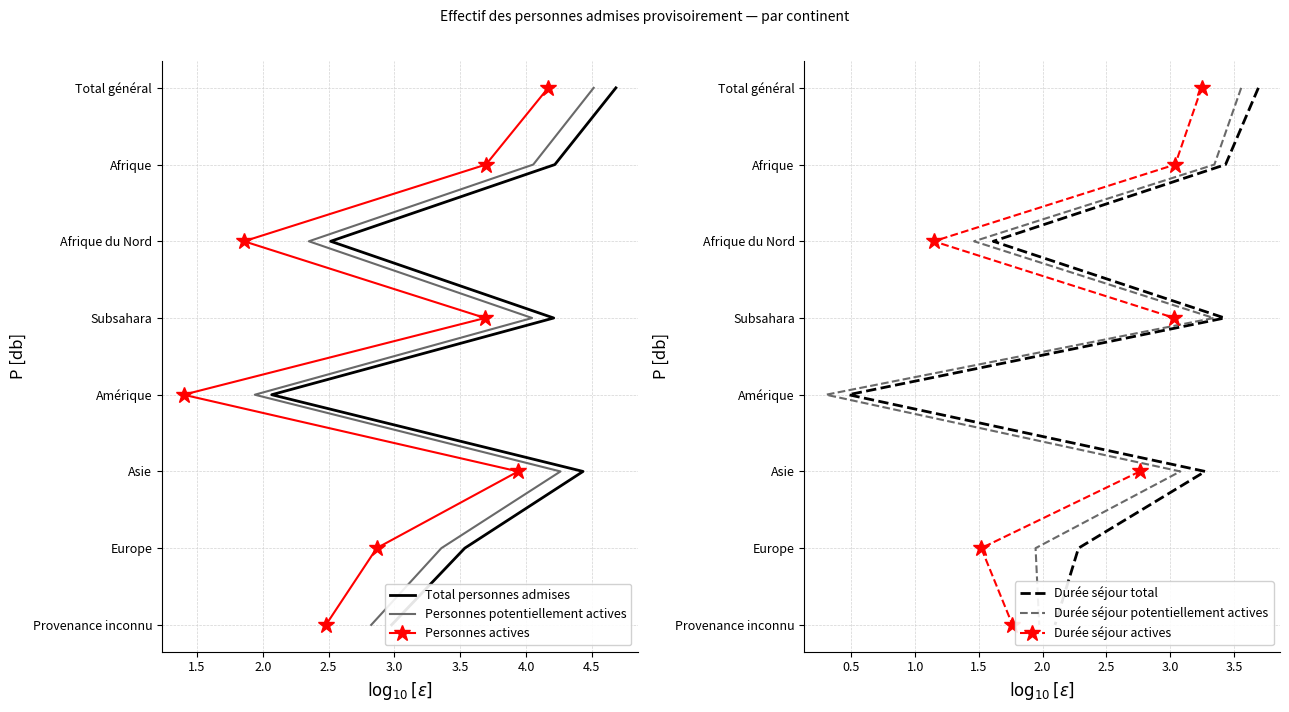

The value of Durée séjour potentiellement actives at 4.0 is 3. True or false?

False